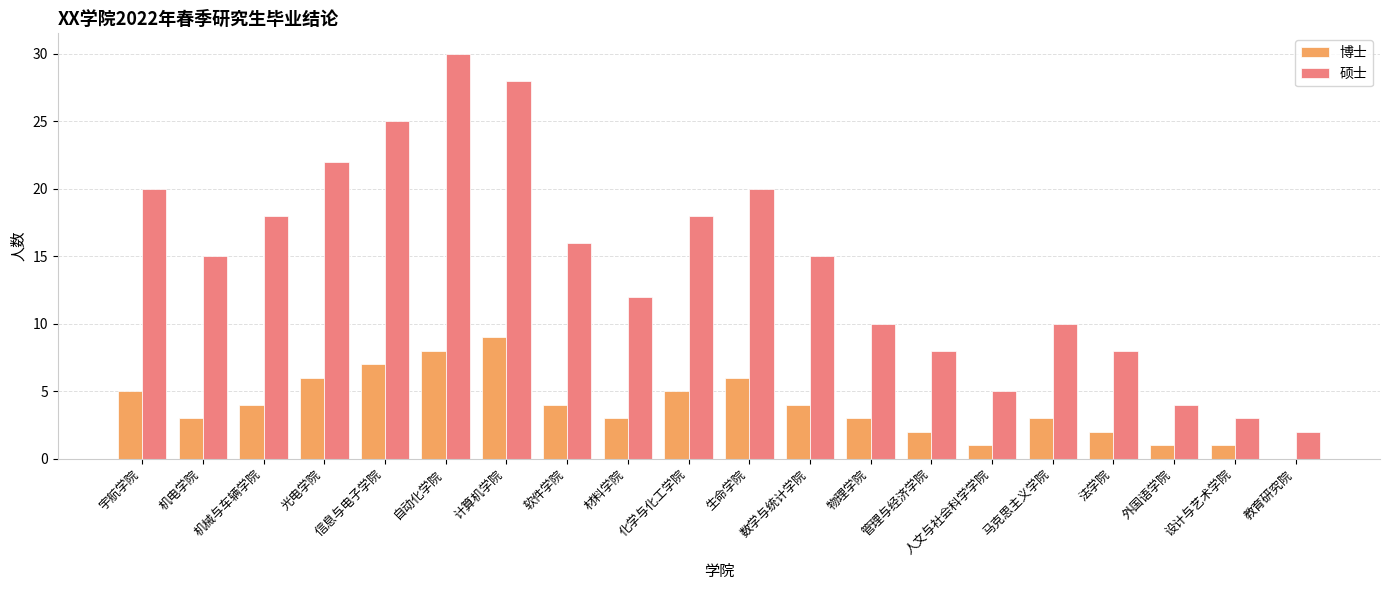

Does the chart contain stacked bars?

No